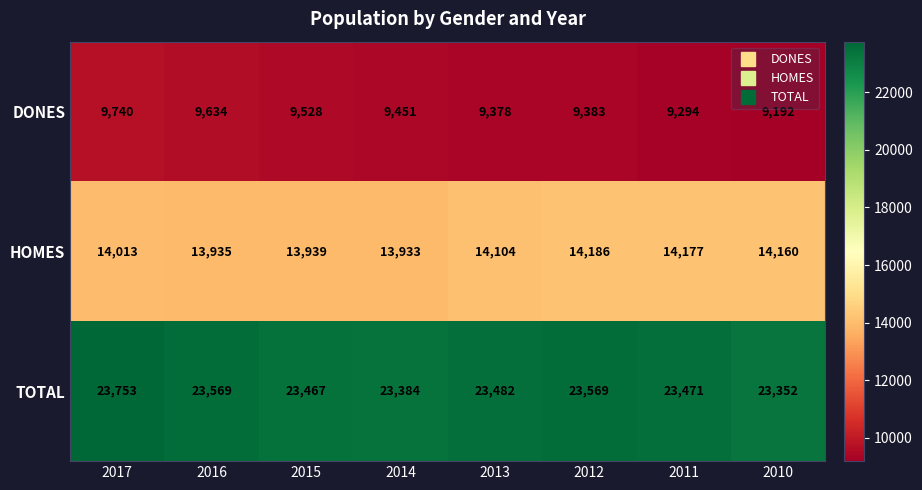

Reading left to right, transcribe all the data shown in this chart.

DONES: 9740	9634	9528	9451	9378	9383	9294	9192
HOMES: 14013	13935	13939	13933	14104	14186	14177	14160
TOTAL: 23753	23569	23467	23384	23482	23569	23471	23352